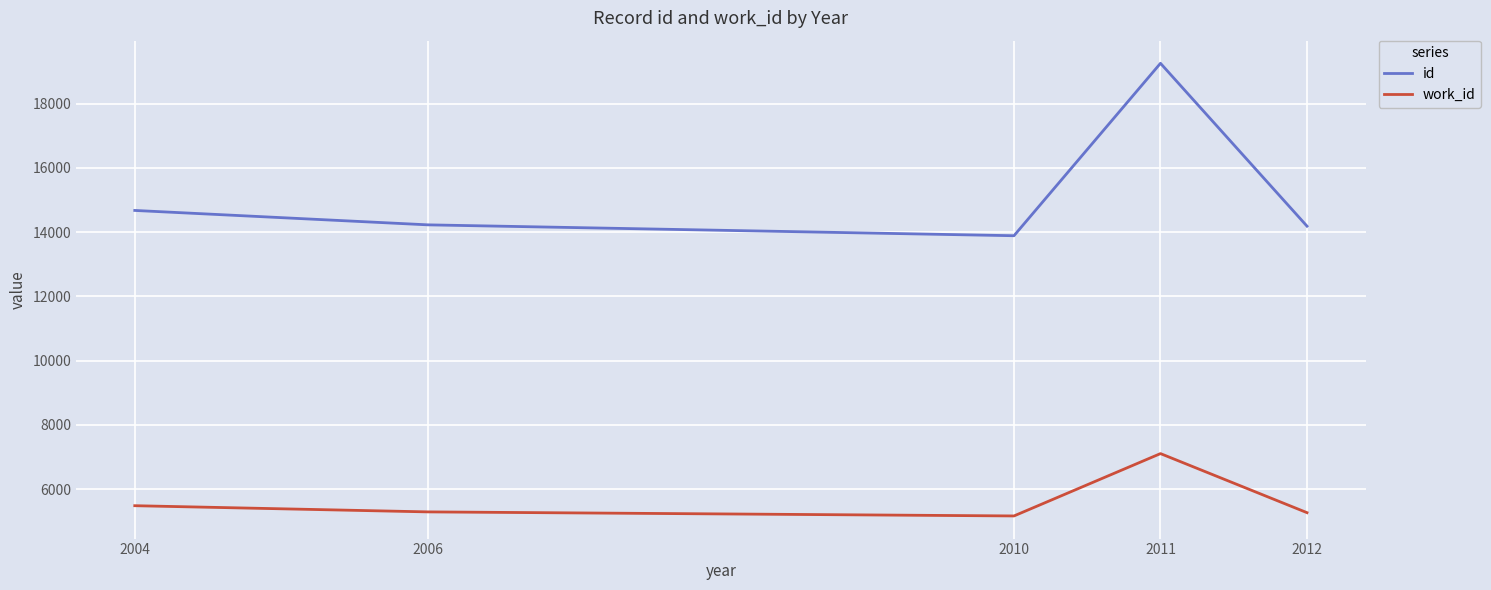

How many interior local peaks does the id series have?

1